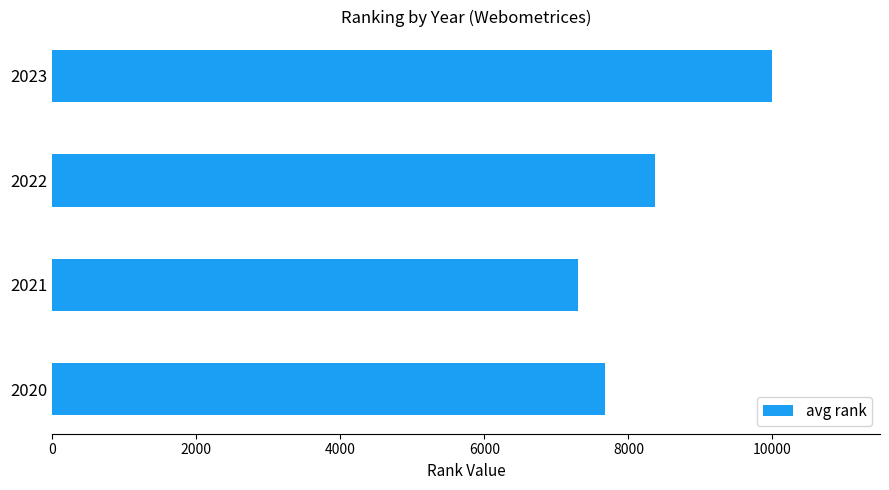

Does the chart contain stacked bars?

No